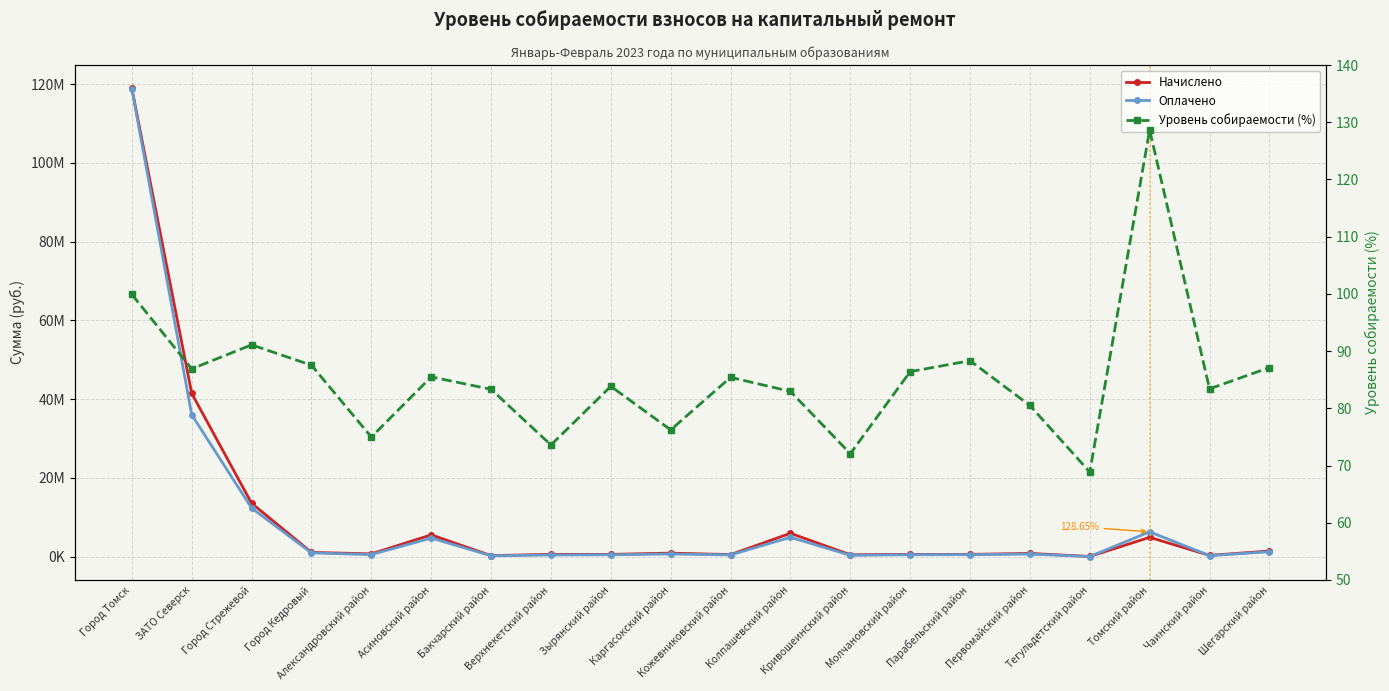

The value of Начислено at Тегульдетский район is 57428.9. True or false?

True